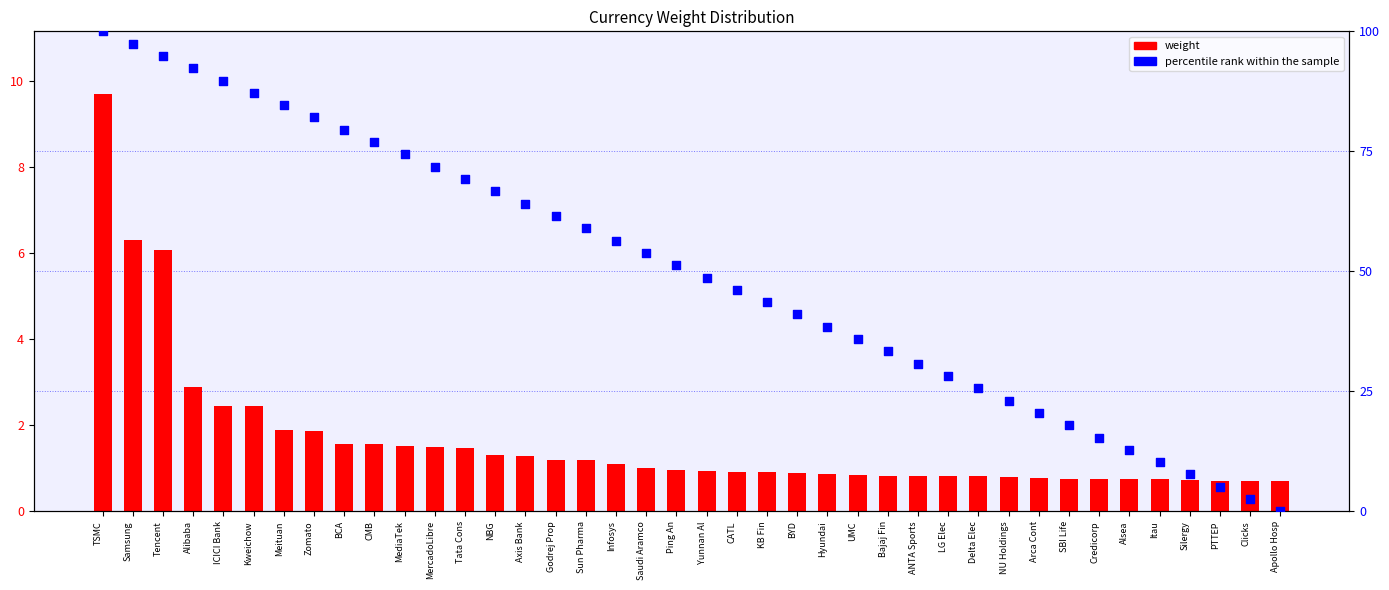

At how many categories does at least one series exceed 25?

30